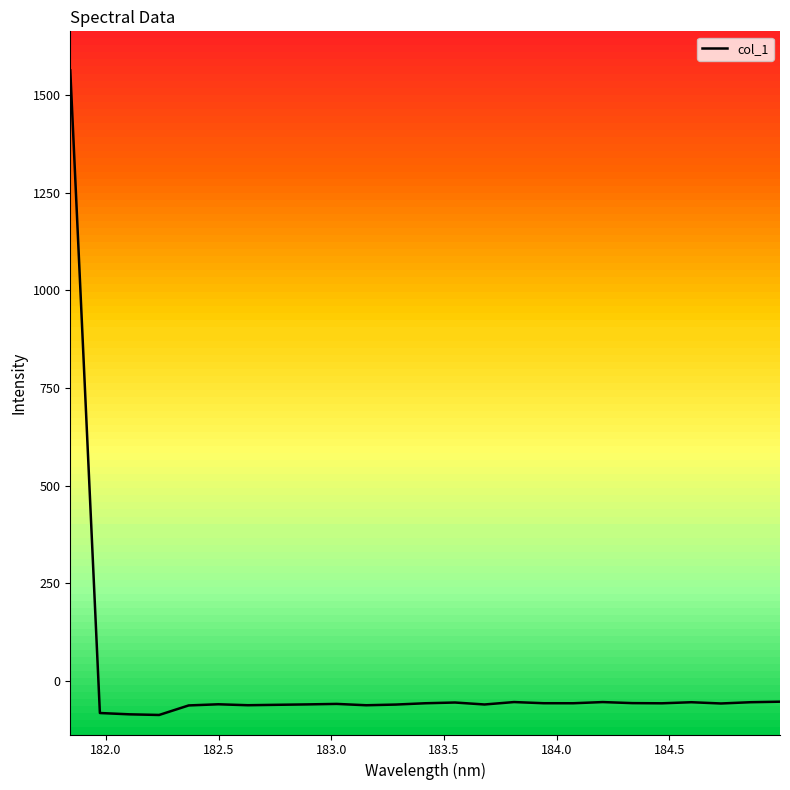

What is the lowest value of the col_1 series?

-87.5